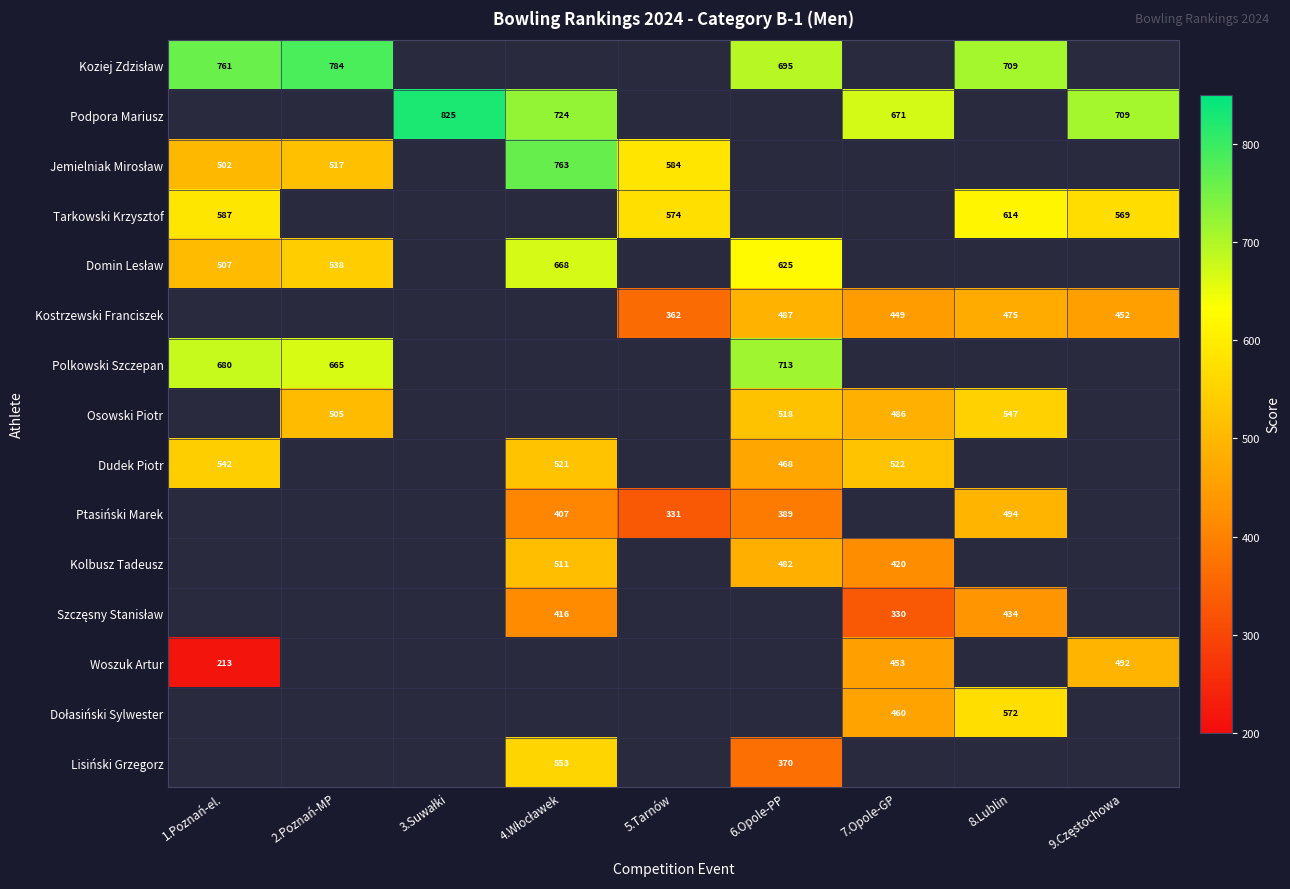

Where is Polkowski Szczepan nearest to the value 689?

1.Poznań-el.